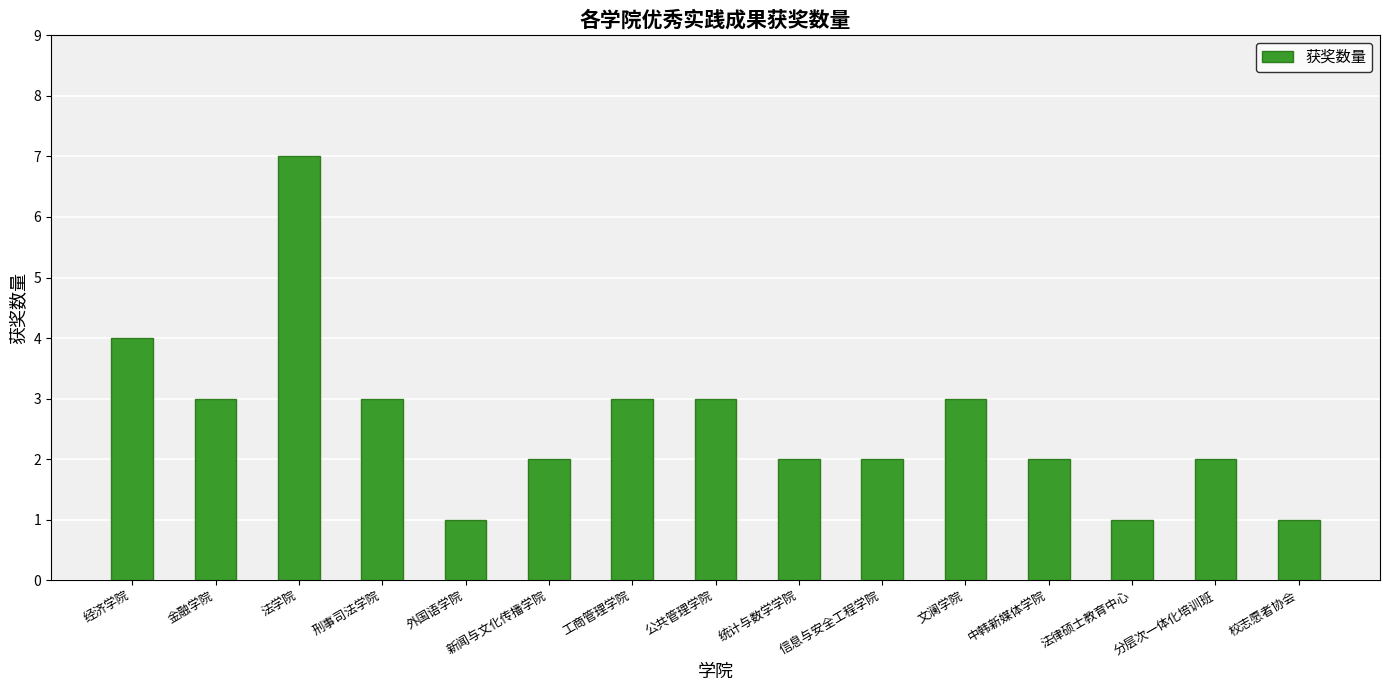

What is the change in value from 刑事司法学院 to 新闻与文化传播学院?

-1